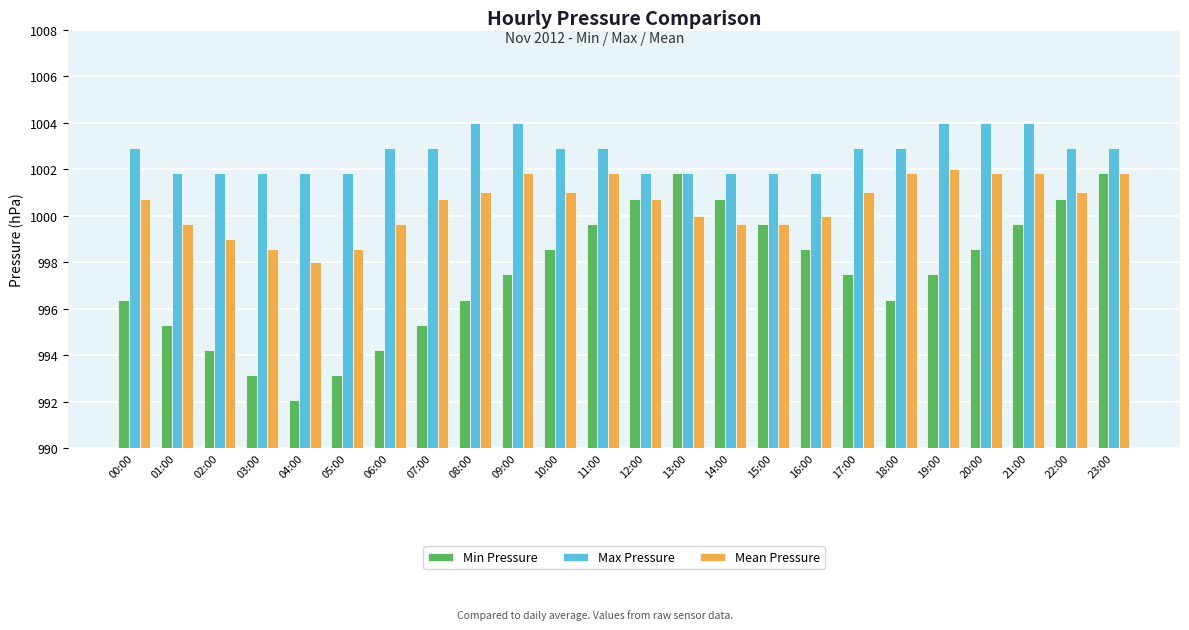

The Min Pressure series shows 995.3 at 07:00. True or false?

True